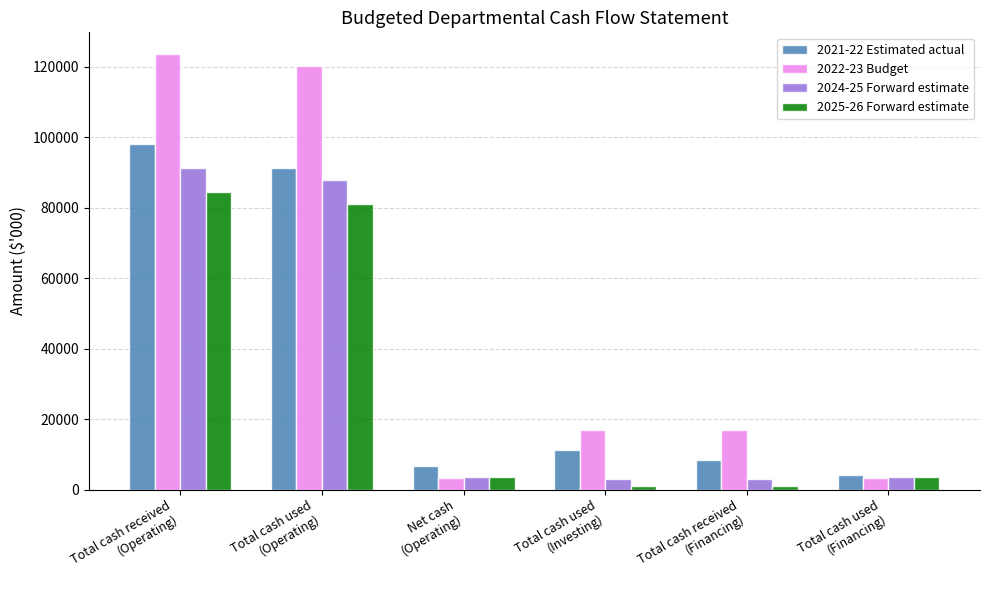

At how many categories does at least one series exceed 47014?

2